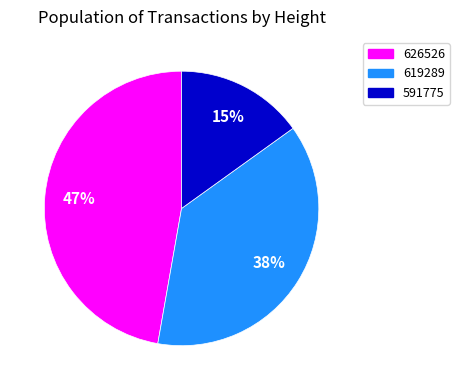

Is it true that 619289 is 30% of the pie?

False